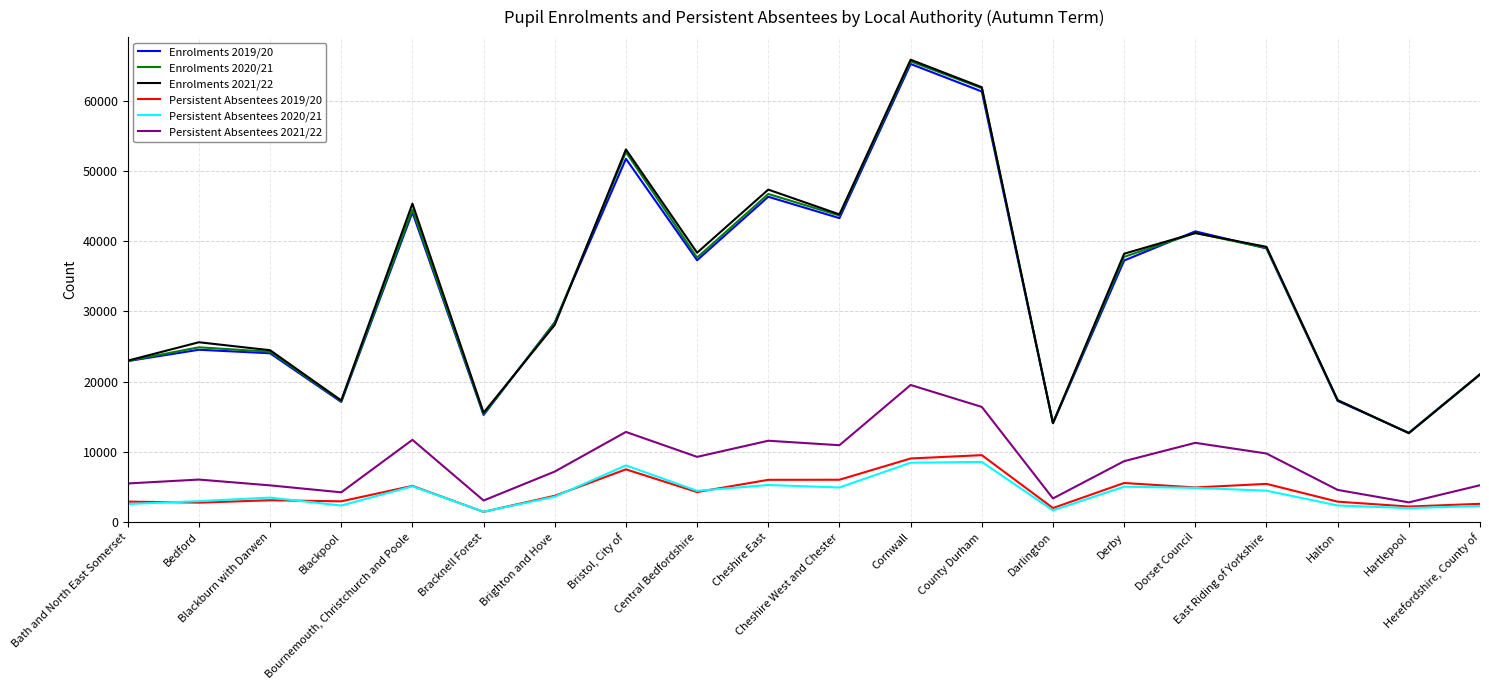

Which series changed the most between Cheshire West and Chester and Derby?

Enrolments 2019/20